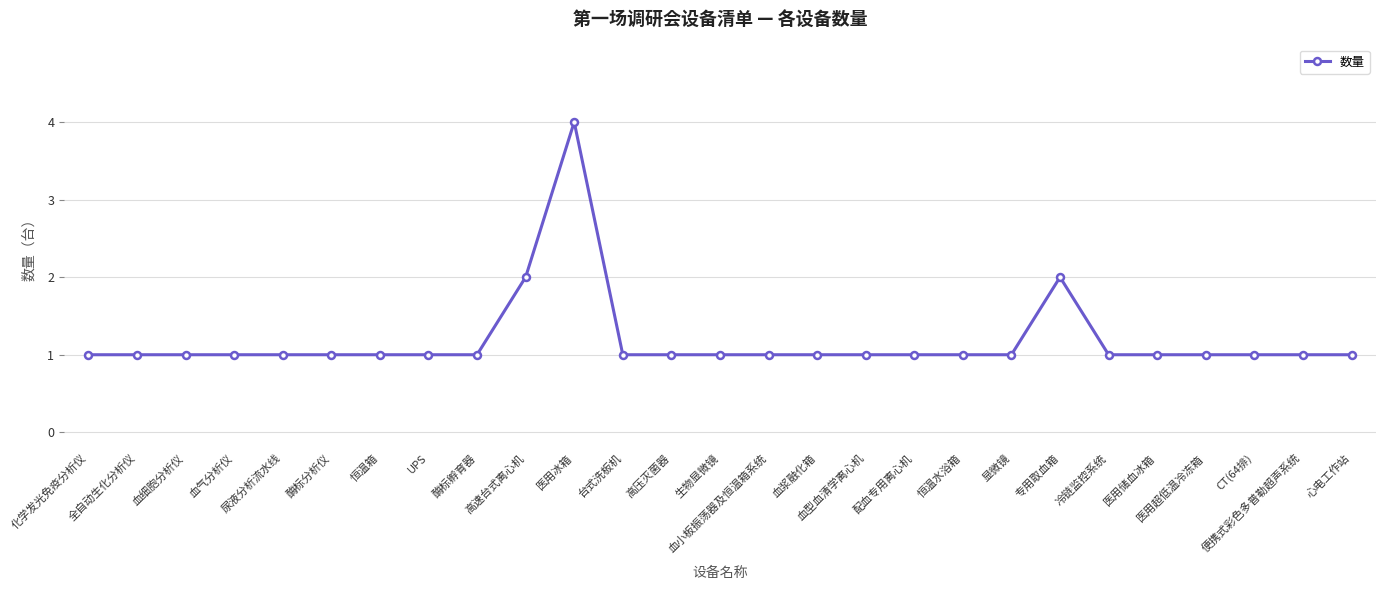

What is the ratio of the value at 化学发光免疫分析仪 to the value at 尿液分析流水线?

1.0